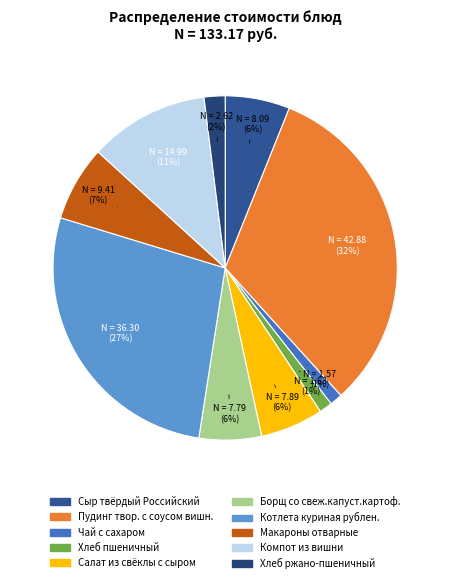

Combined, do Хлеб ржано-пшеничный and Хлеб пшеничный account for over 50%?

No